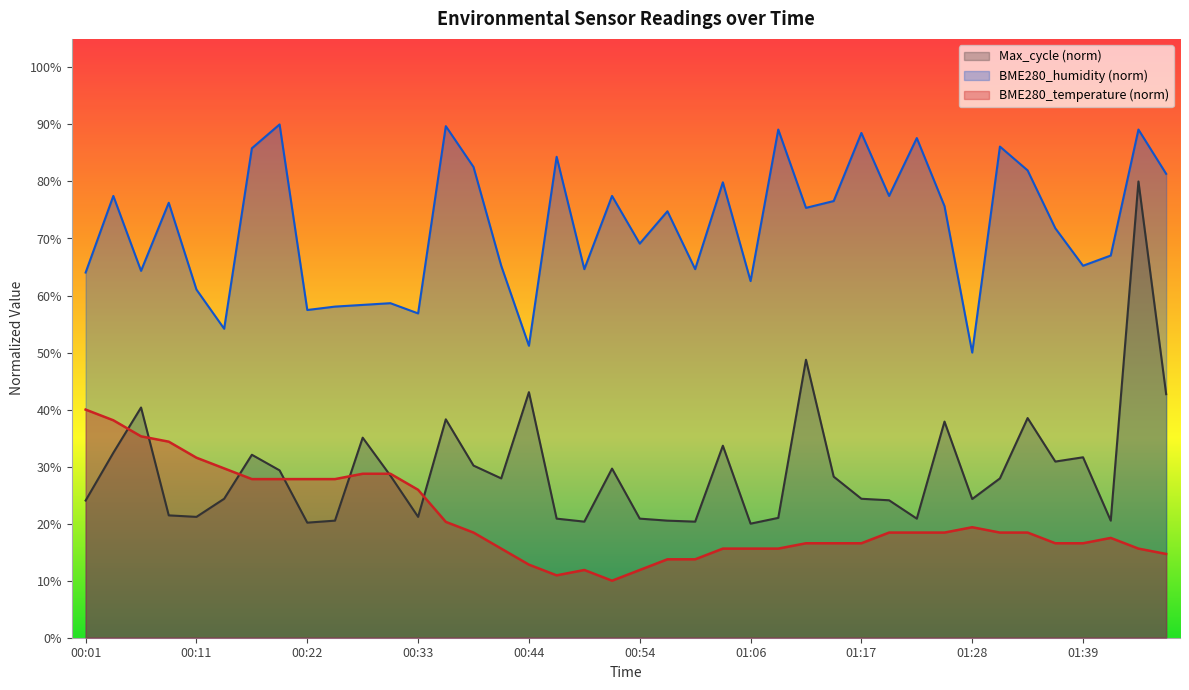

Reading left to right, extract all data points from this chart.

BME280_temperature: 00:01=40.0	00:04=38.1	00:06=35.3	00:09=34.4	00:11=31.6	00:14=29.7	00:17=27.8	00:19=27.8	00:22=27.8	00:25=27.8	00:27=28.7	00:30=28.7	00:33=25.9	00:36=20.3	00:38=18.4	00:41=15.6	00:44=12.8	00:46=10.9	00:49=11.9	00:51=10.0	00:54=11.9	00:57=13.7	01:00=13.7	01:03=15.6	01:06=15.6	01:09=15.6	01:11=16.6	01:14=16.6	01:17=16.6	01:20=18.4	01:23=18.4	01:25=18.4	01:28=19.4	01:31=18.4	01:33=18.4	01:36=16.6	01:39=16.6	01:41=17.5	01:44=15.6	01:47=14.7
BME280_humidity: 00:01=64.0	00:04=77.5	00:06=64.3	00:09=76.3	00:11=61.0	00:14=54.2	00:17=85.8	00:19=90.0	00:22=57.5	00:25=58.1	00:27=58.4	00:30=58.7	00:33=56.9	00:36=89.7	00:38=82.5	00:41=65.2	00:44=51.2	00:46=84.3	00:49=64.6	00:51=77.5	00:54=69.1	00:57=74.8	01:00=64.6	01:03=79.9	01:06=62.5	01:09=89.1	01:11=75.4	01:14=76.6	01:17=88.5	01:20=77.5	01:23=87.6	01:25=75.7	01:28=50.0	01:31=86.1	01:33=81.9	01:36=71.8	01:39=65.2	01:41=67.0	01:44=89.1	01:47=81.3
Max_cycle: 00:01=24.1	00:04=32.4	00:06=40.4	00:09=21.5	00:11=21.2	00:14=24.4	00:17=32.1	00:19=29.3	00:22=20.2	00:25=20.5	00:27=35.1	00:30=28.4	00:33=21.2	00:36=38.3	00:38=30.2	00:41=27.9	00:44=43.1	00:46=20.9	00:49=20.4	00:51=29.7	00:54=20.9	00:57=20.5	01:00=20.4	01:03=33.7	01:06=20.0	01:09=21.0	01:11=48.7	01:14=28.2	01:17=24.4	01:20=24.1	01:23=20.9	01:25=37.9	01:28=24.3	01:31=27.9	01:33=38.5	01:36=30.9	01:39=31.6	01:41=20.5	01:44=80.0	01:47=42.7